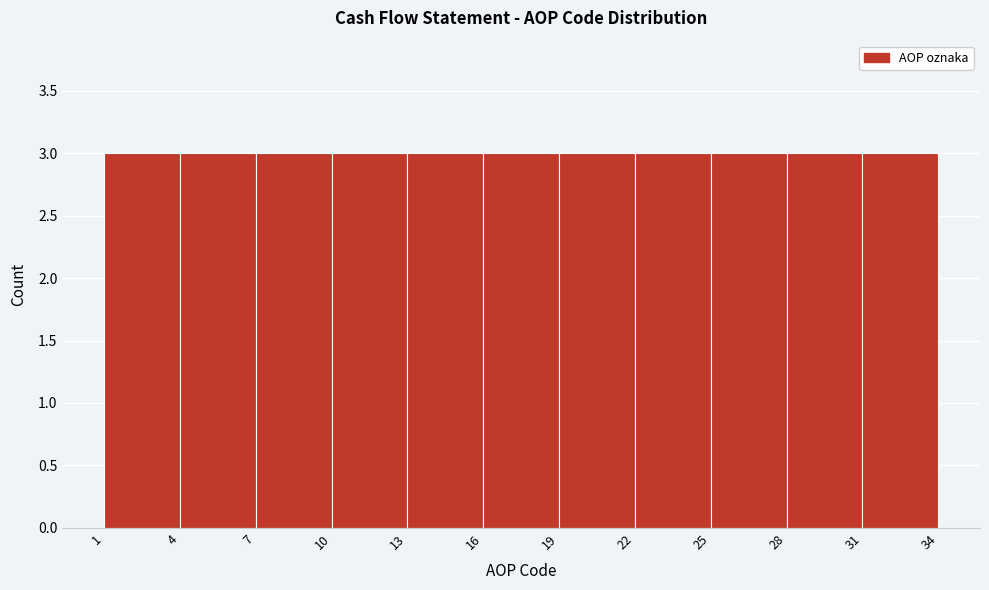

Reading left to right, list every bar in this chart as the range it spans on the x-axis followed by its height. The values are not printed on the chart, so give them approximately, as read against the axis.

1 to 4: 3
4 to 7: 3
7 to 10: 3
10 to 13: 3
13 to 16: 3
16 to 19: 3
19 to 22: 3
22 to 25: 3
25 to 28: 3
28 to 31: 3
31 to 34: 3